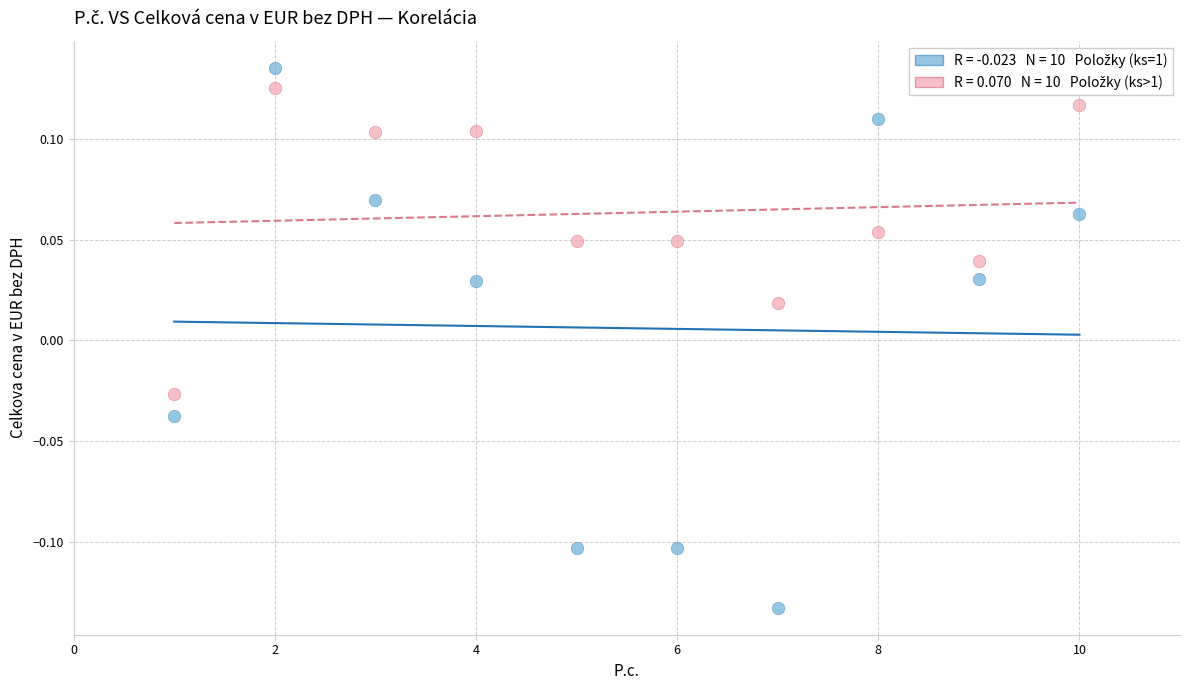

Across all data points, what is the range of Y values (max minus min)?

0.3